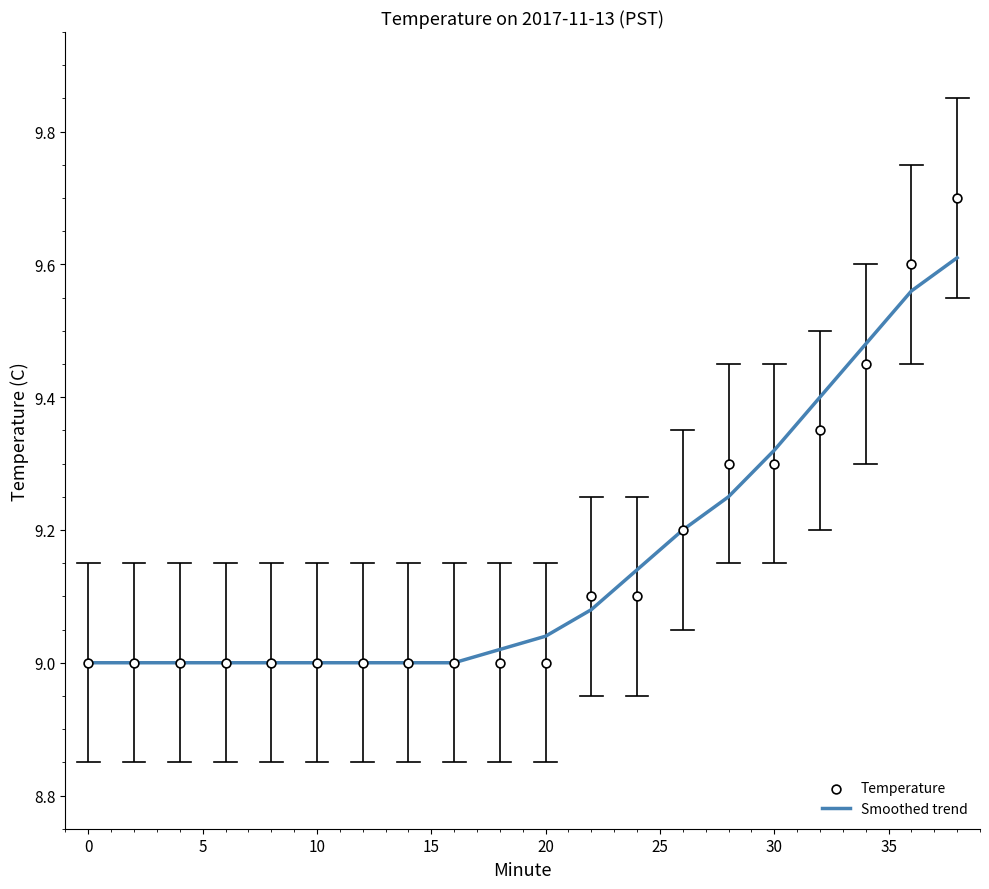

The Smoothed trend series shows 3.6 at 30. True or false?

False